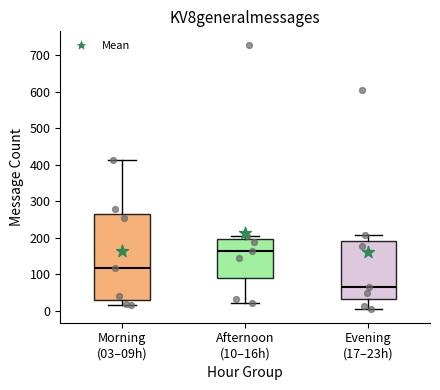

Which box's median line is the lowest?

Evening (17–23h)